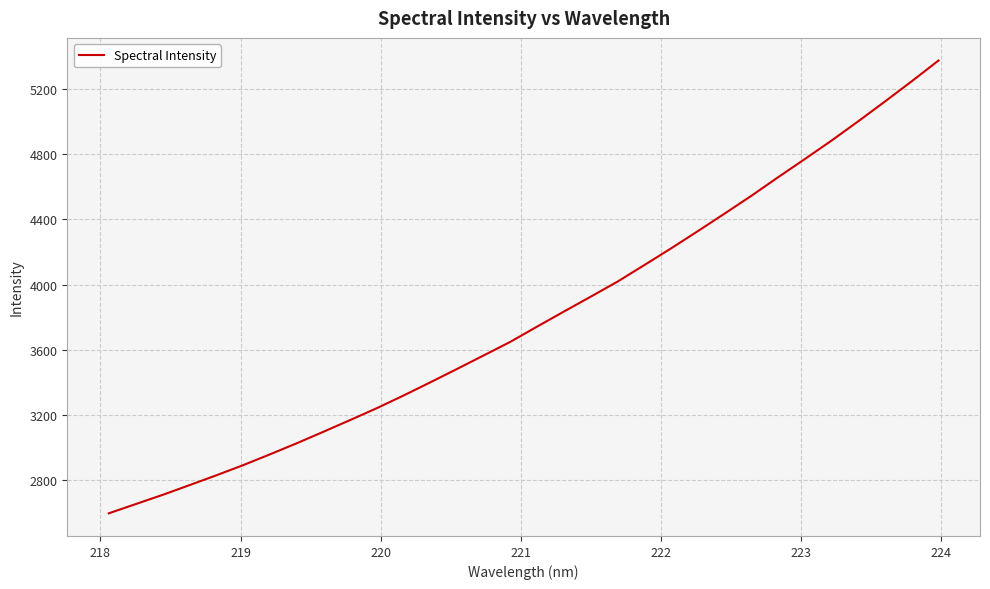

True or false: the data has more than 0 interior local peaks.

False